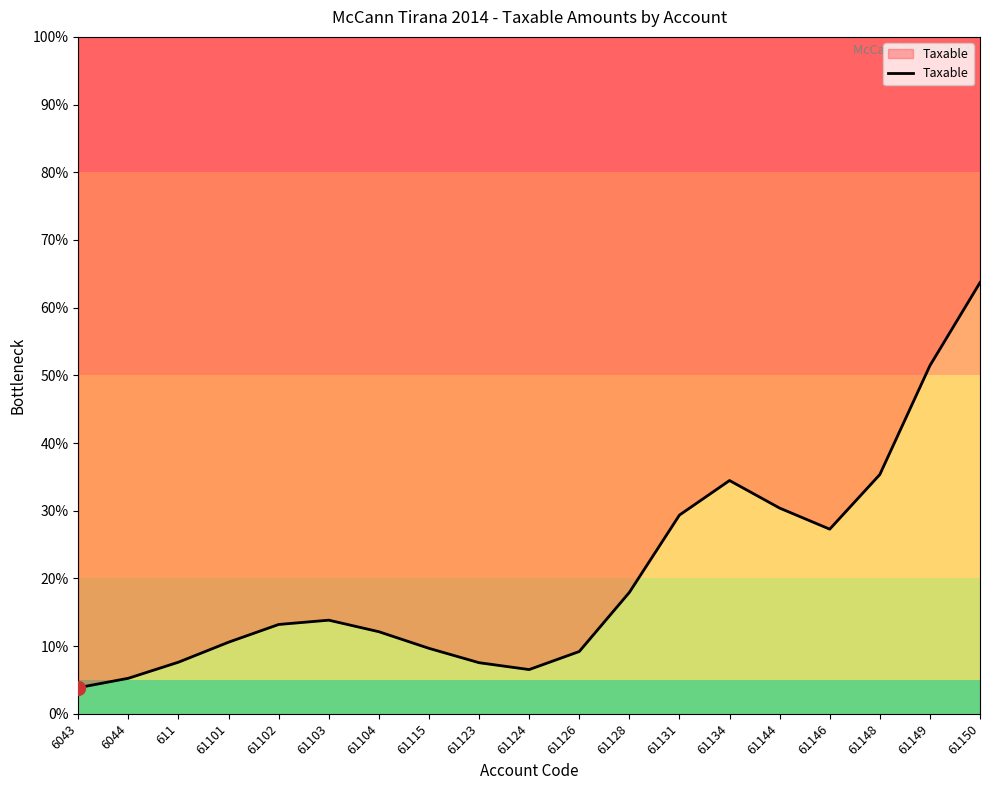

Is it true that the value at 61128 is 17.9?

True